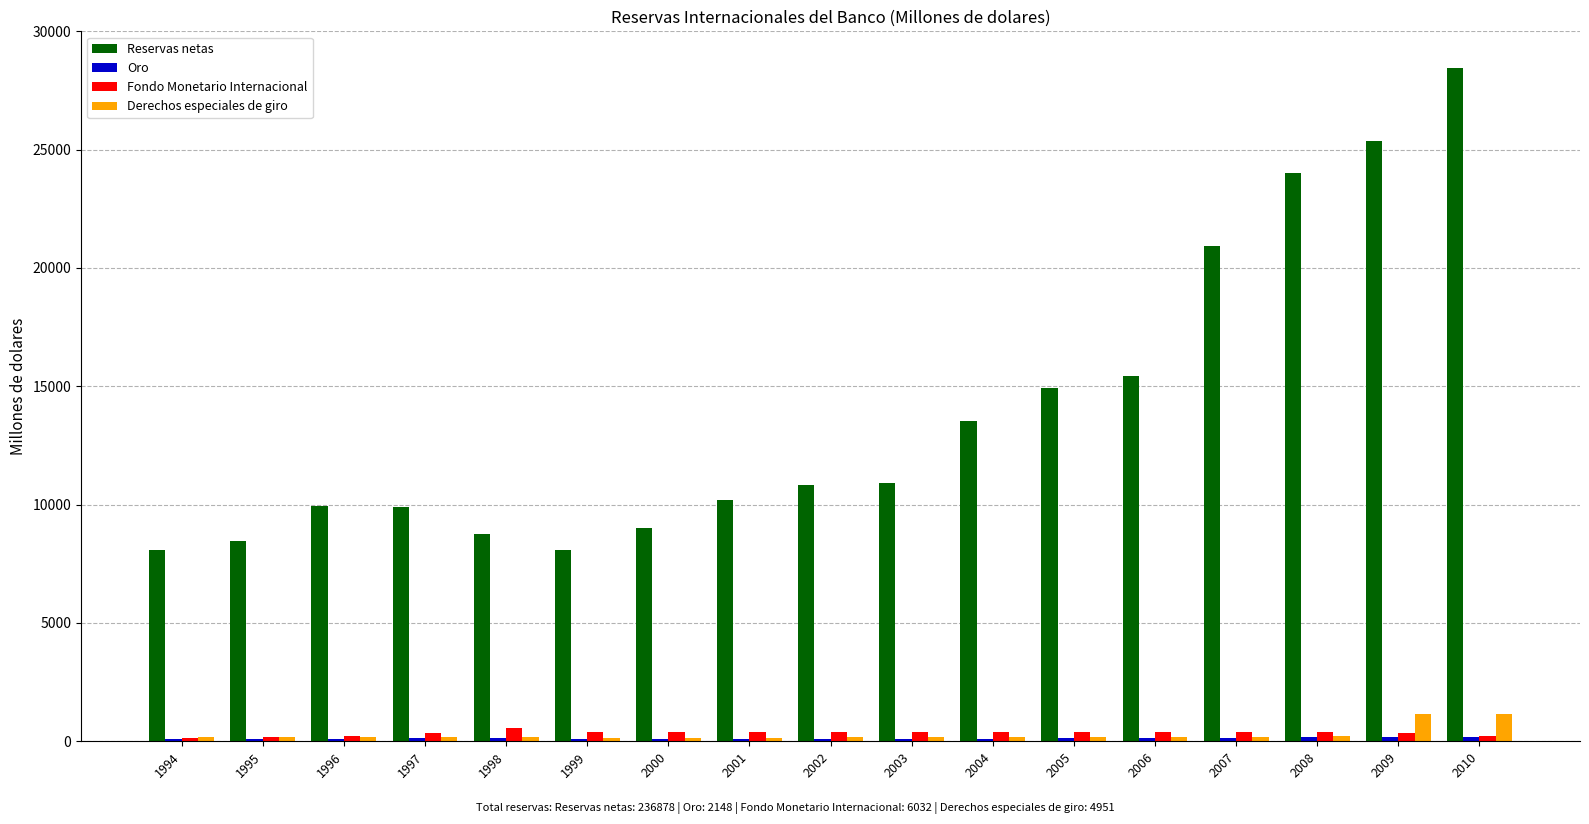

What is the difference between the highest and lowest values at 2009?

25161.4